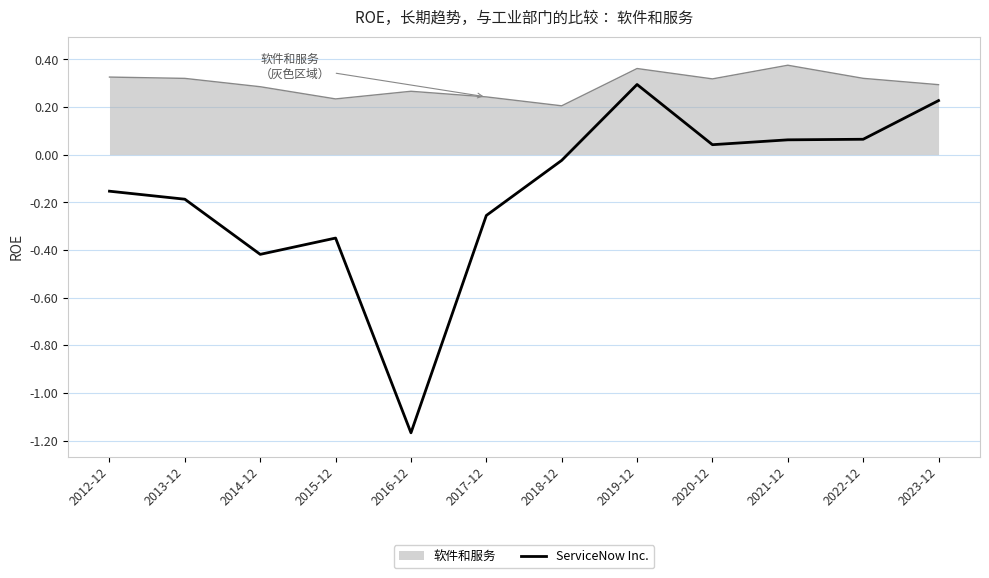

The value of ServiceNow Inc. at 2020-12 is 0.1. True or false?

False